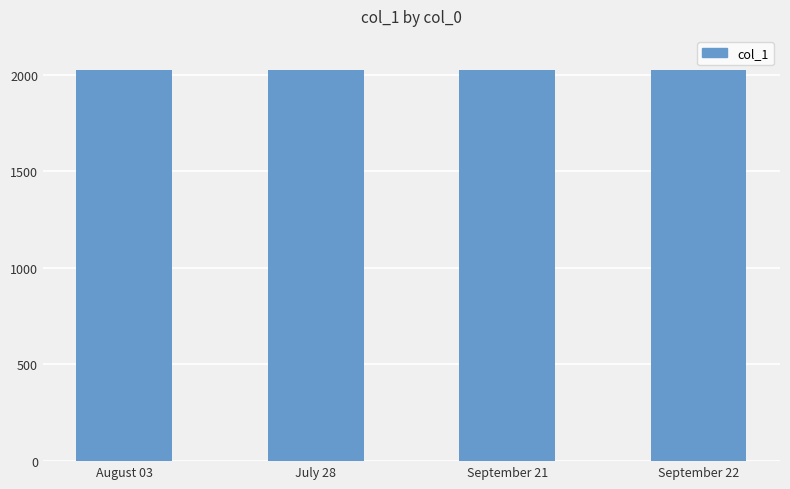

What is the smallest value displayed?

2021